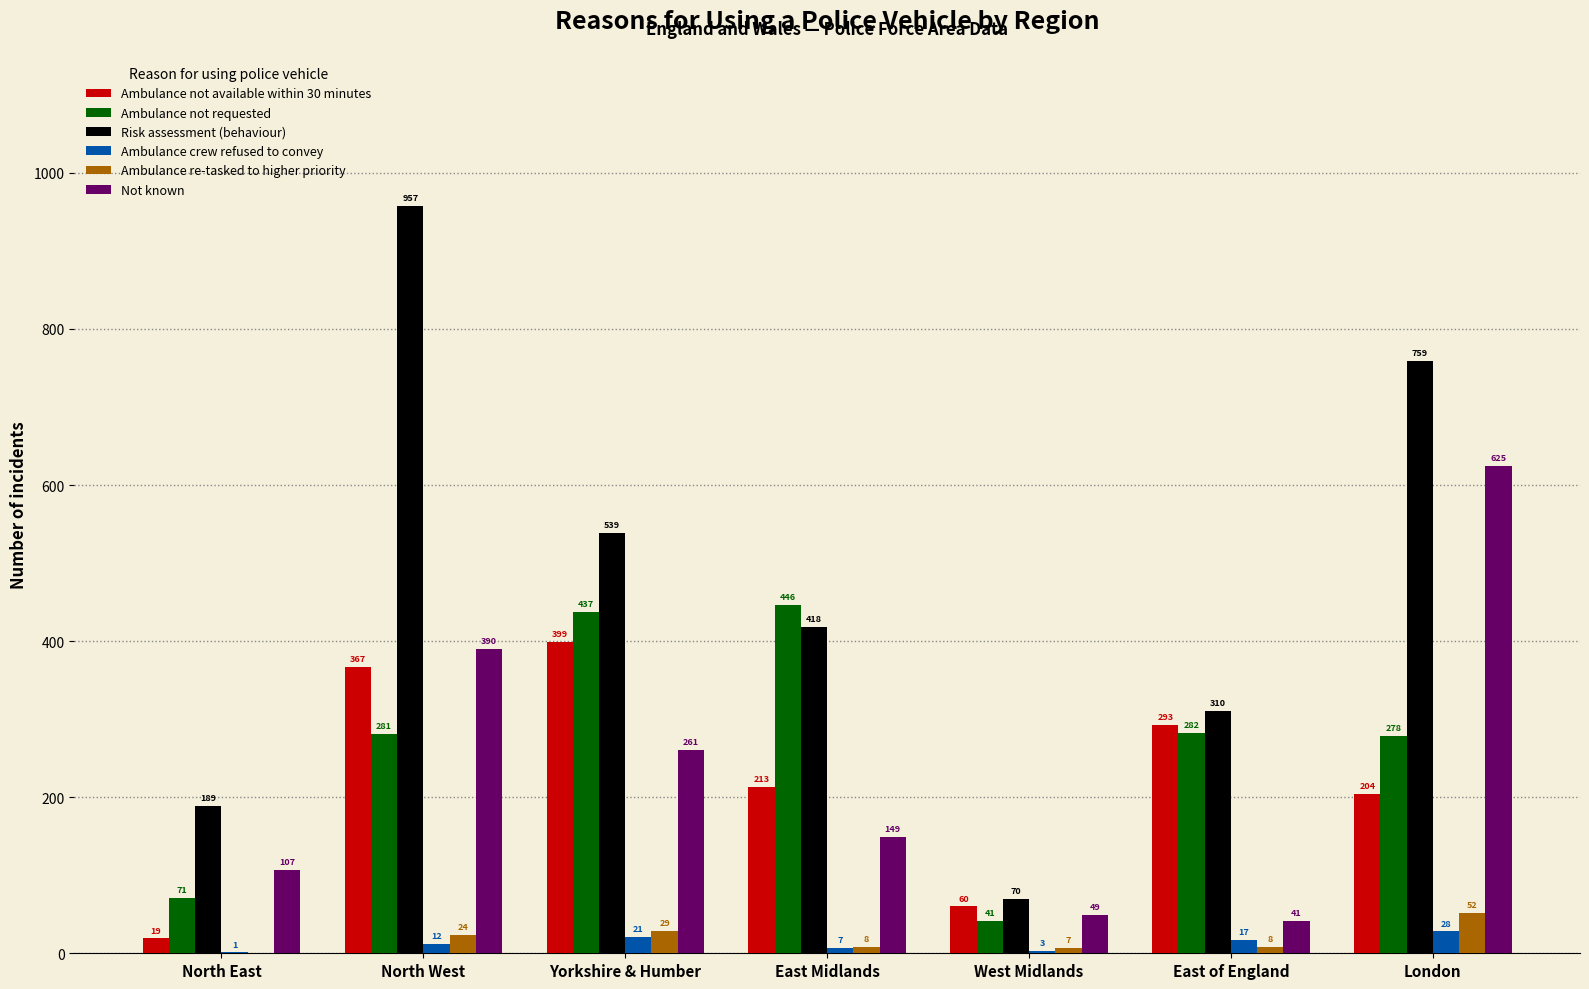

How many categories are shown in the chart?

7